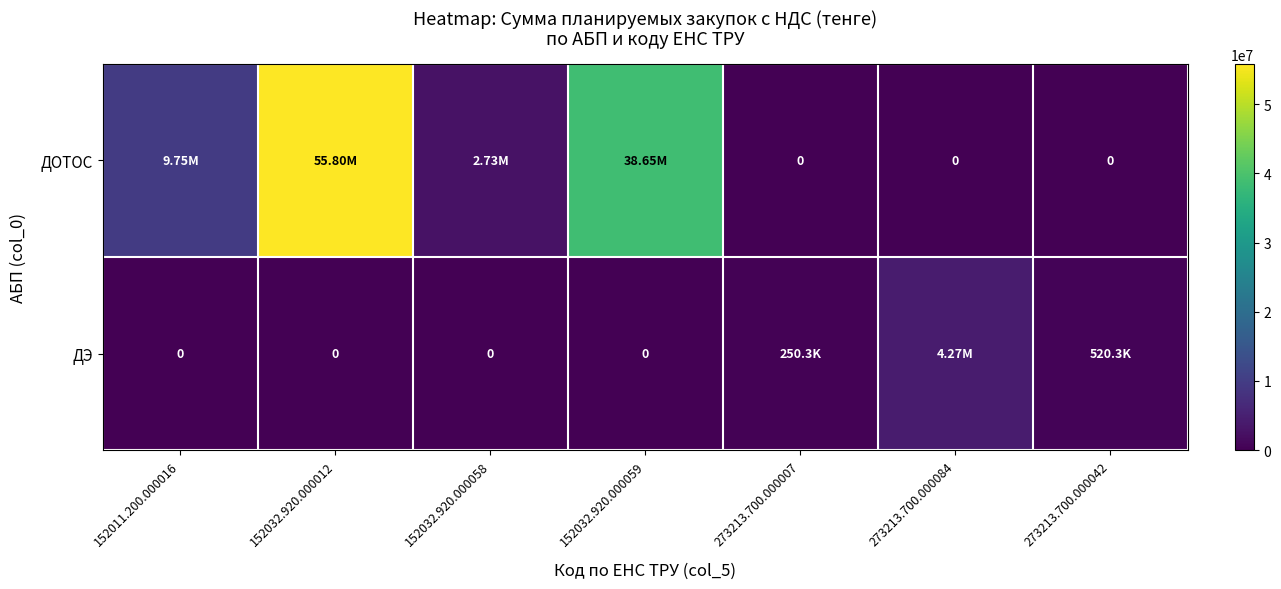

Rank the series at 152032.920.000059 from lowest to highest value.

ДЭ, ДОТОС